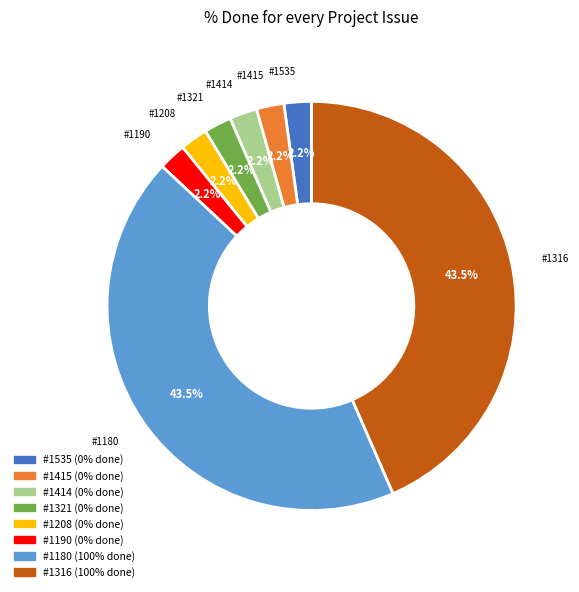

Is there any slice that represents more than half of the pie?

No